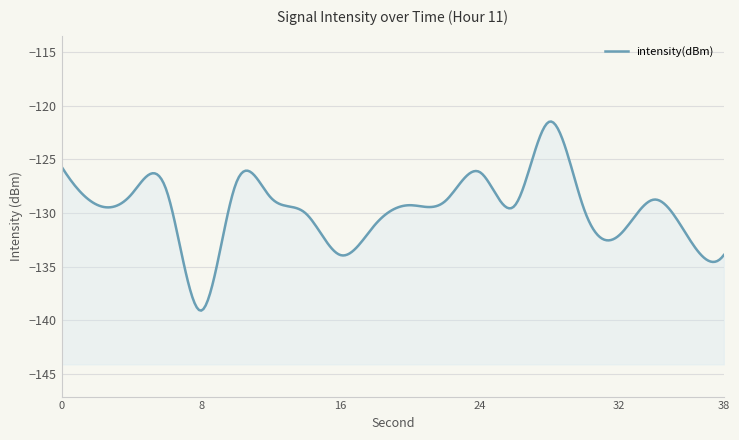

How many points are higher than both their immediate neighbors (excluding endpoints)?

5